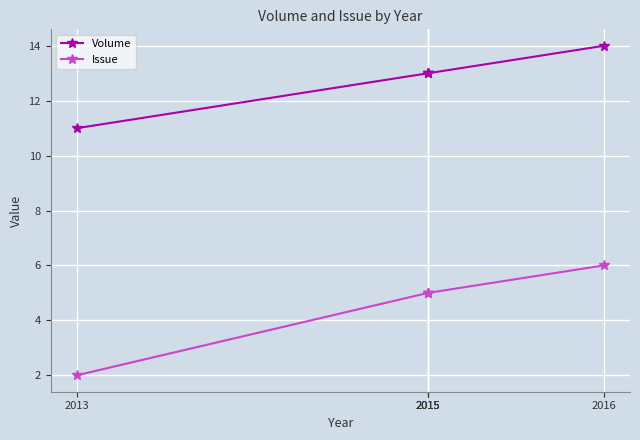

List the series in order of their peak value, lowest first.

Issue, Volume